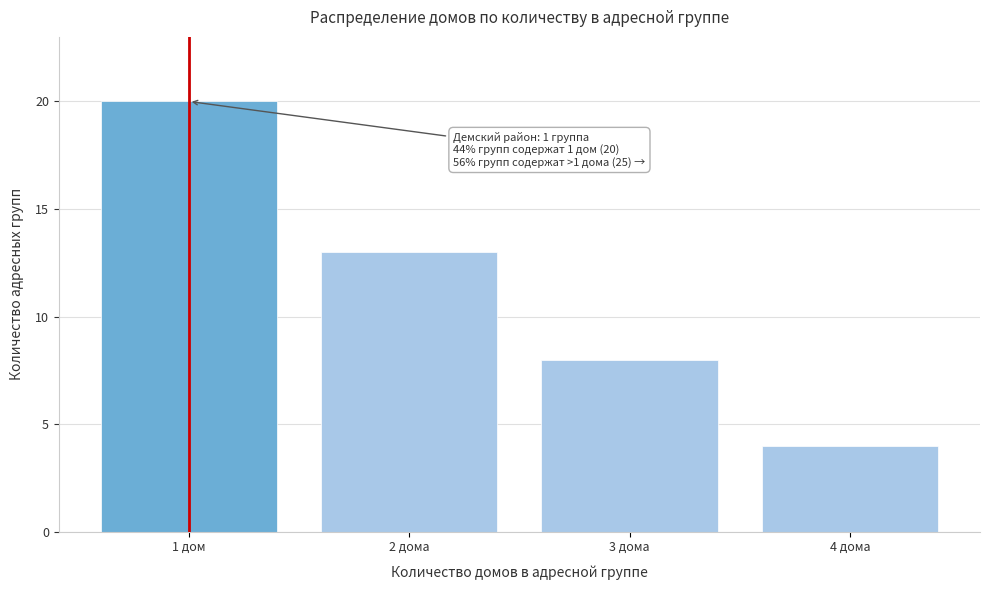

Reading left to right, what are all the values shown in this chart?

20	13	8	4